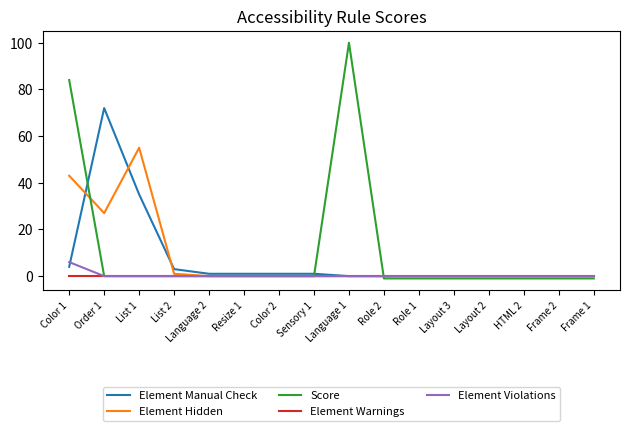

What are all the series names shown in the legend?

Element Manual Check, Element Hidden, Score, Element Warnings, Element Violations